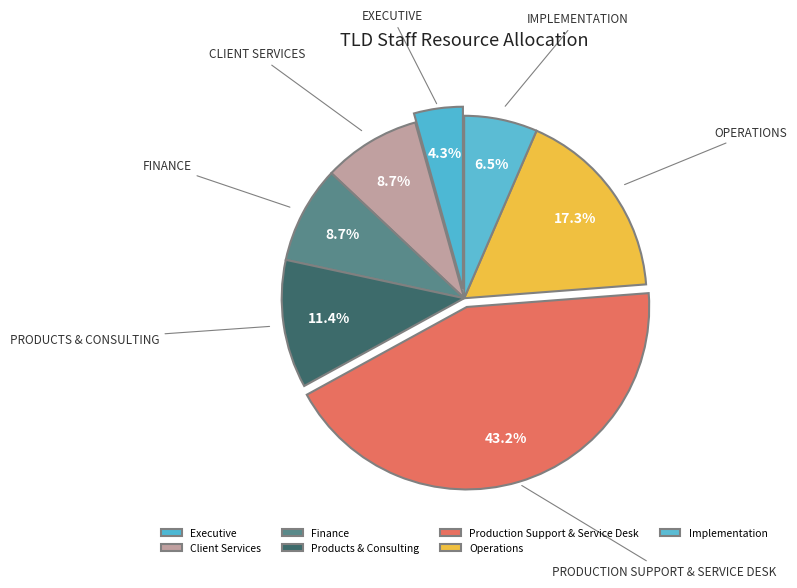

True or false: Operations accounts for 24% of the total.

False